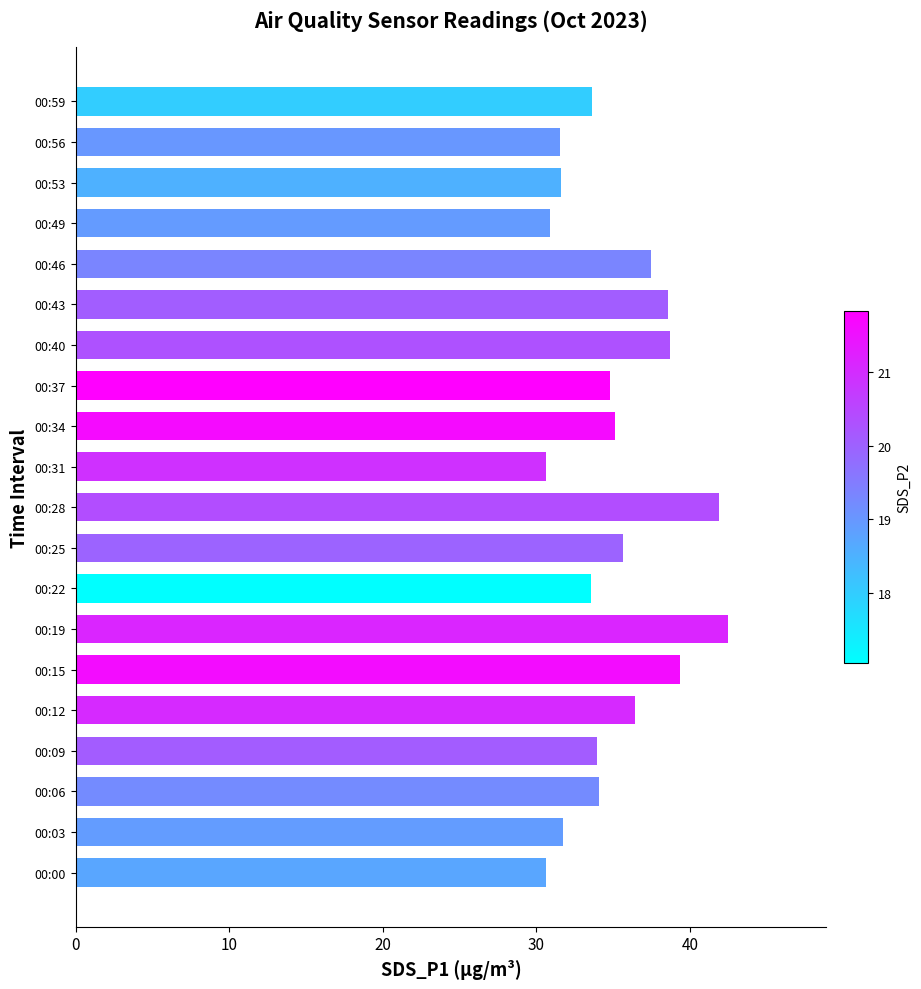

How many series are shown in this chart?

1